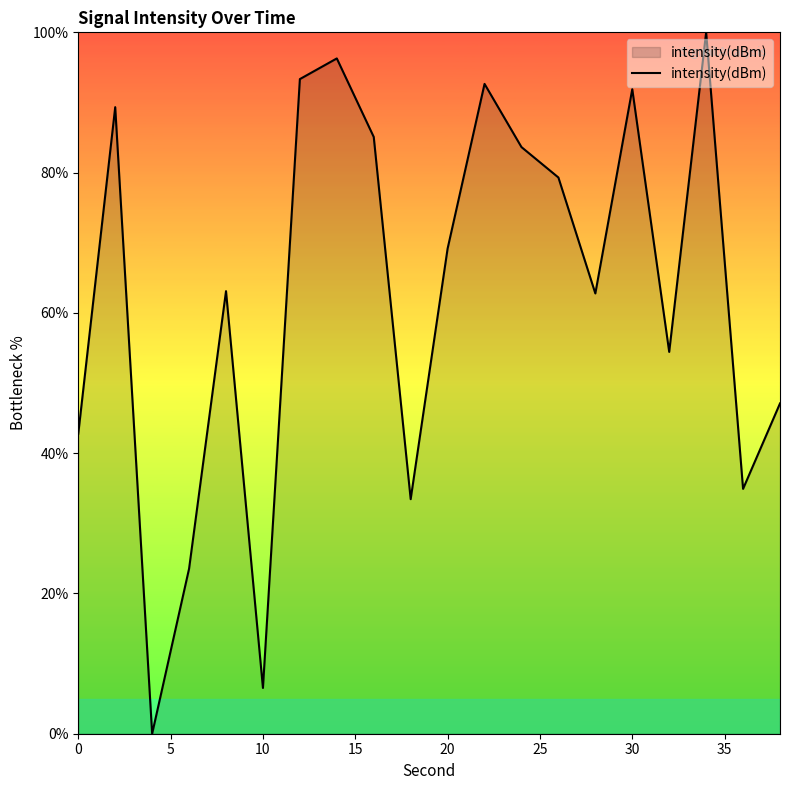

What is the maximum value shown in the chart?

100.0